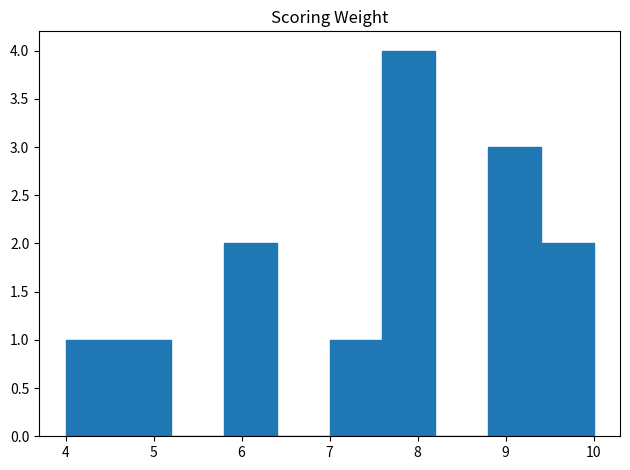

Which range on the x-axis has the tallest bar?

7.6 to 8.2